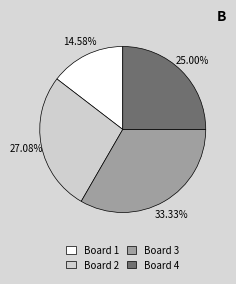

To the nearest percent, what portion does Board 4 represent?

25%